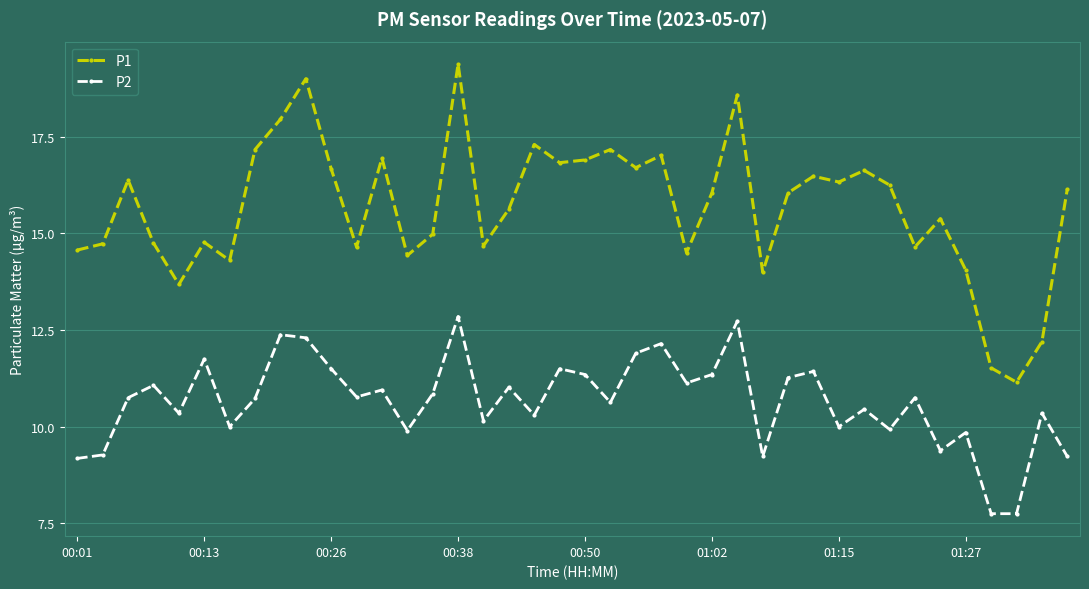

What is the difference between the maximum and minimum values in the P2 series?

5.1